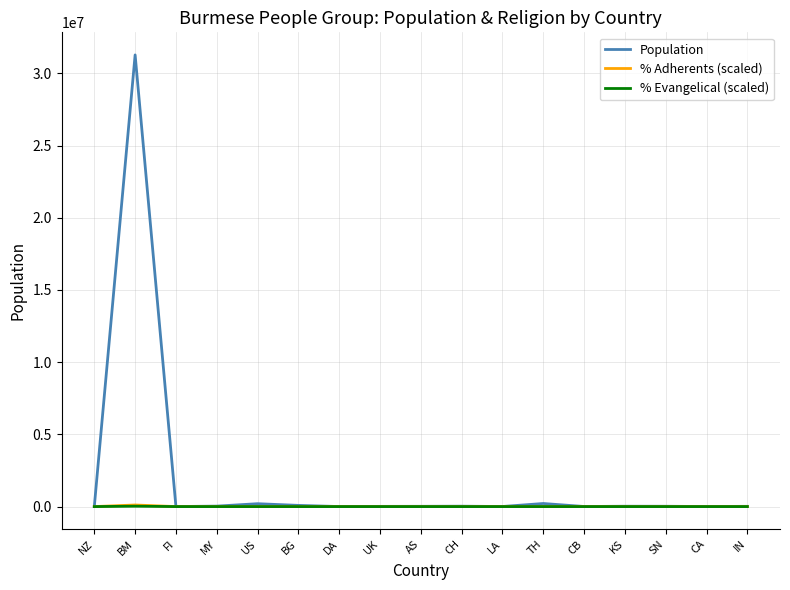

Which series has the widest spread of values?

Population